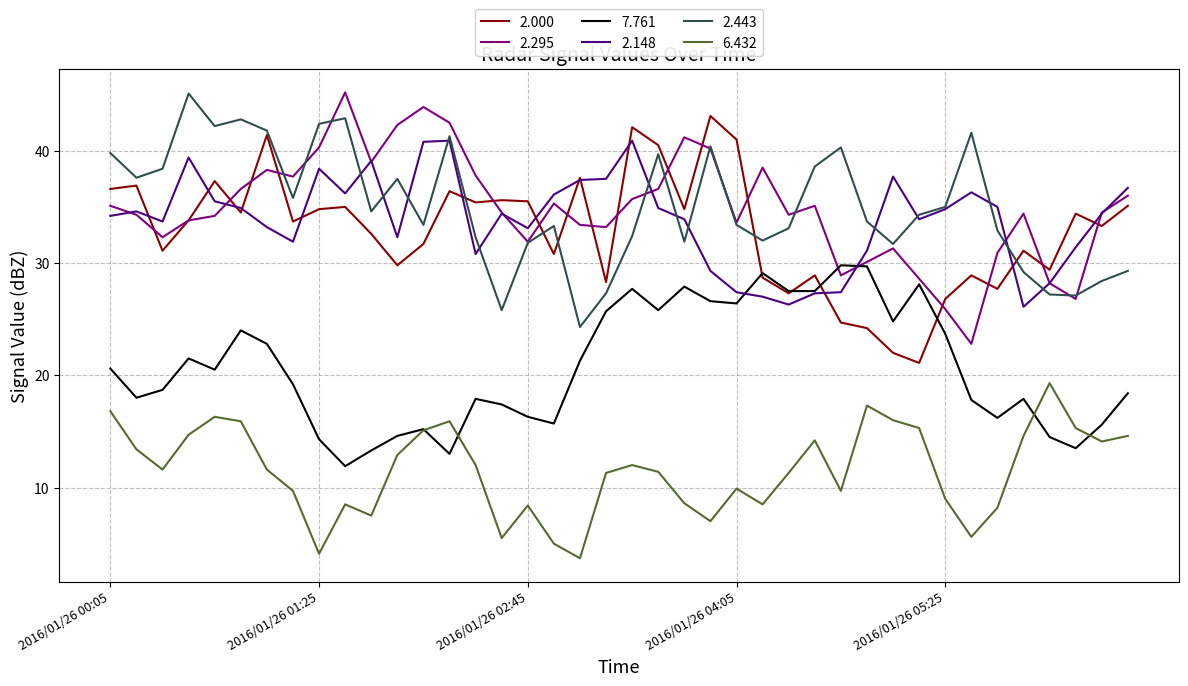

What is the smallest value displayed?

3.7